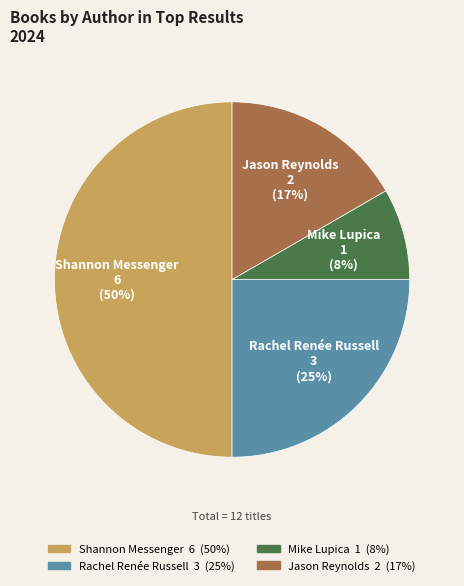

What percentage is the Shannon Messenger slice, to the nearest percent?

50%